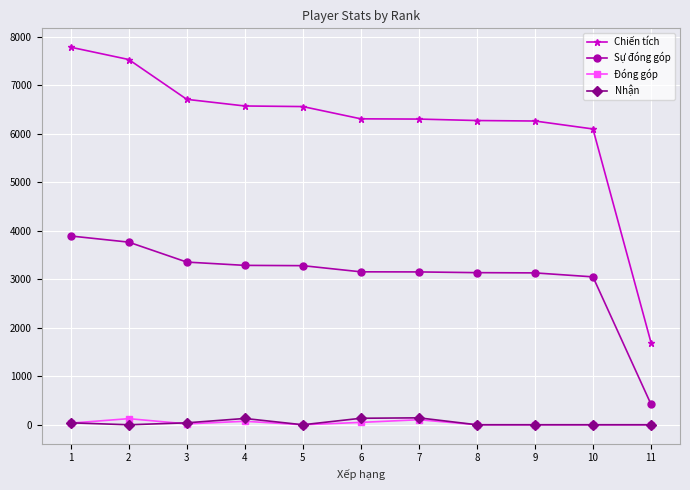

The value of Đóng góp at 2 is 126. True or false?

True